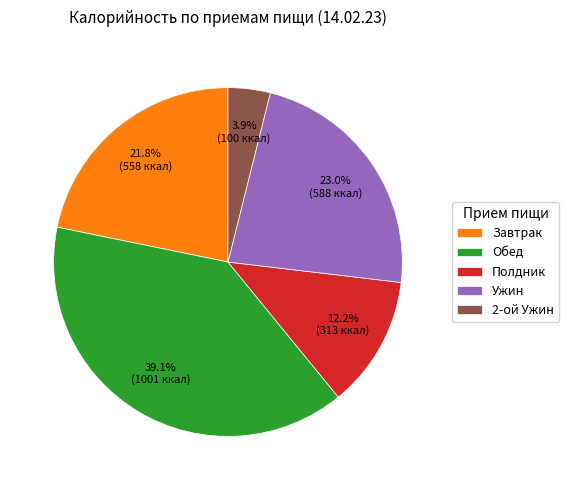

Which has a higher value, Завтрак or Ужин?

Ужин